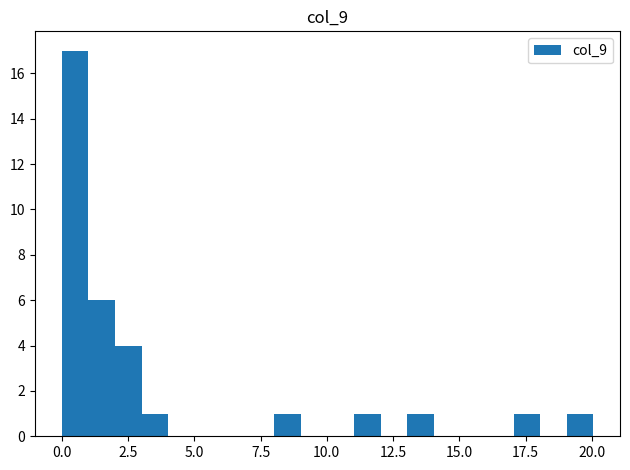

Around what value on the x-axis is the tallest bar? Give the approximate position of its centre, as read against the axis.

0.5